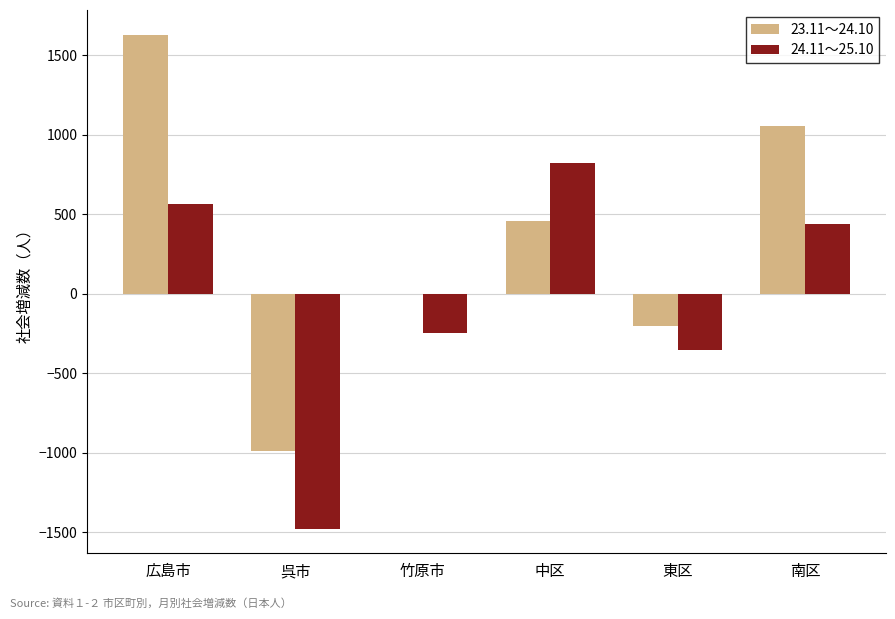

The 24.11～25.10 series shows 936 at 広島市. True or false?

False